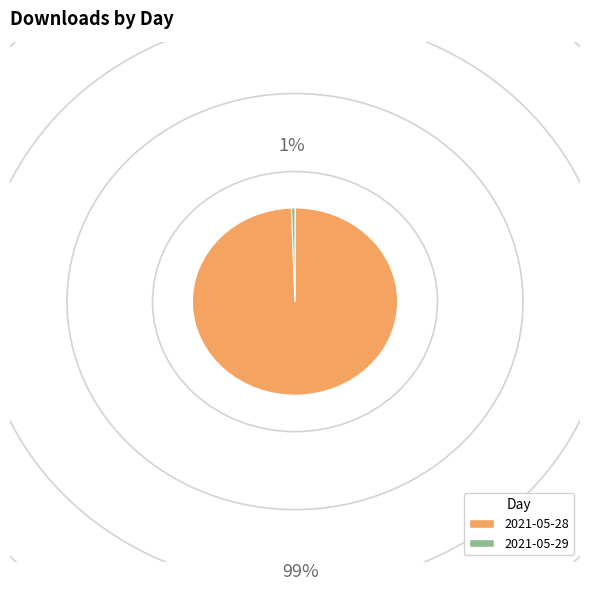

Between 2021-05-28 and 2021-05-29, which is larger?

2021-05-28